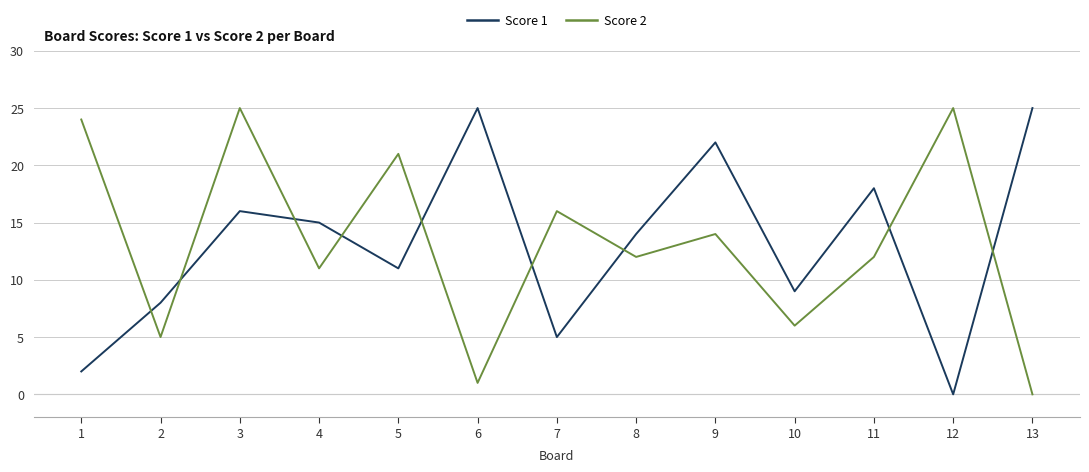

What is the difference between the maximum and minimum values in the Score 1 series?

25